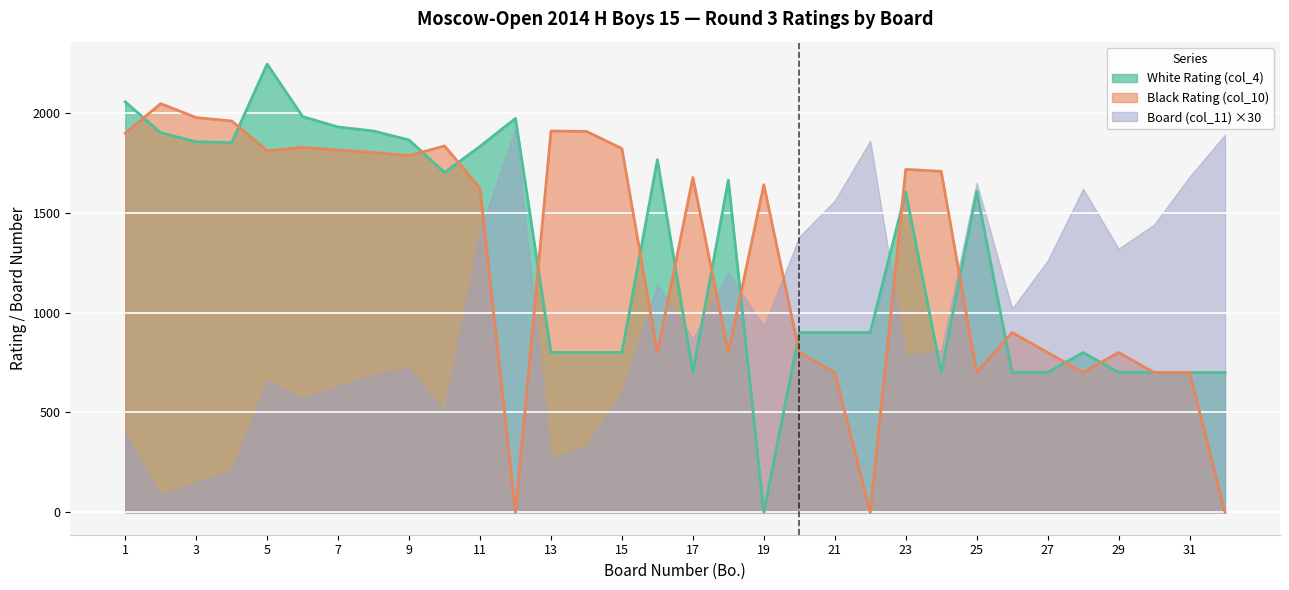

Which series has the largest total across all categories?

White Rating (col_4)